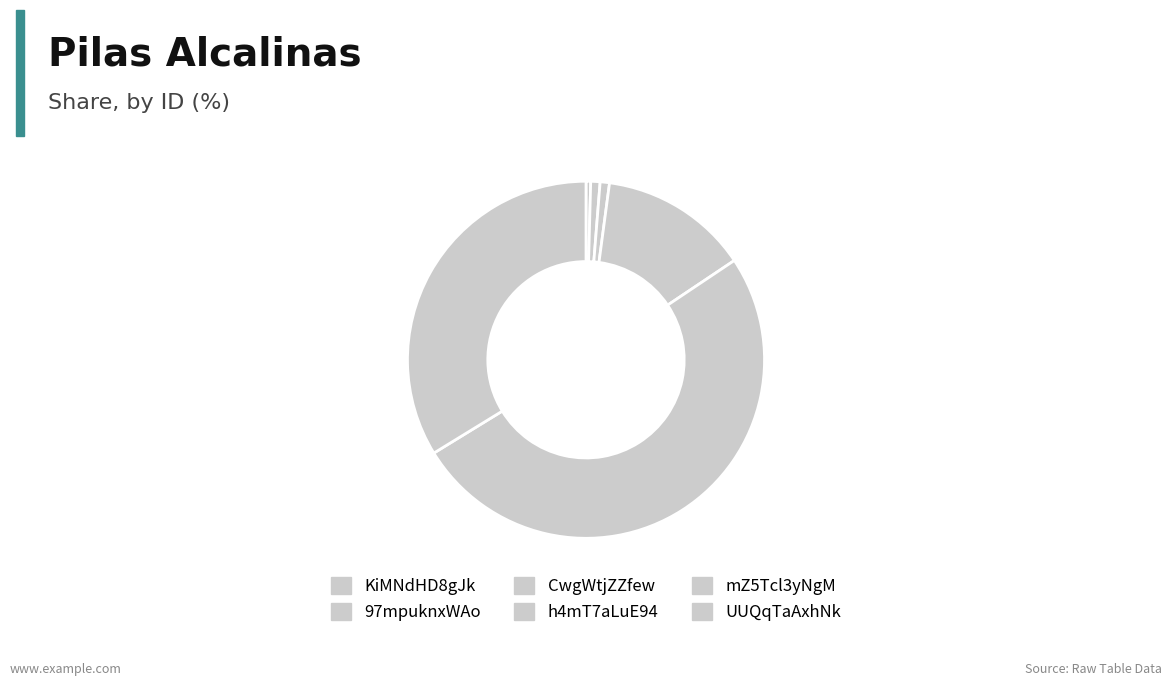

Count the number of slices in the pie.

6